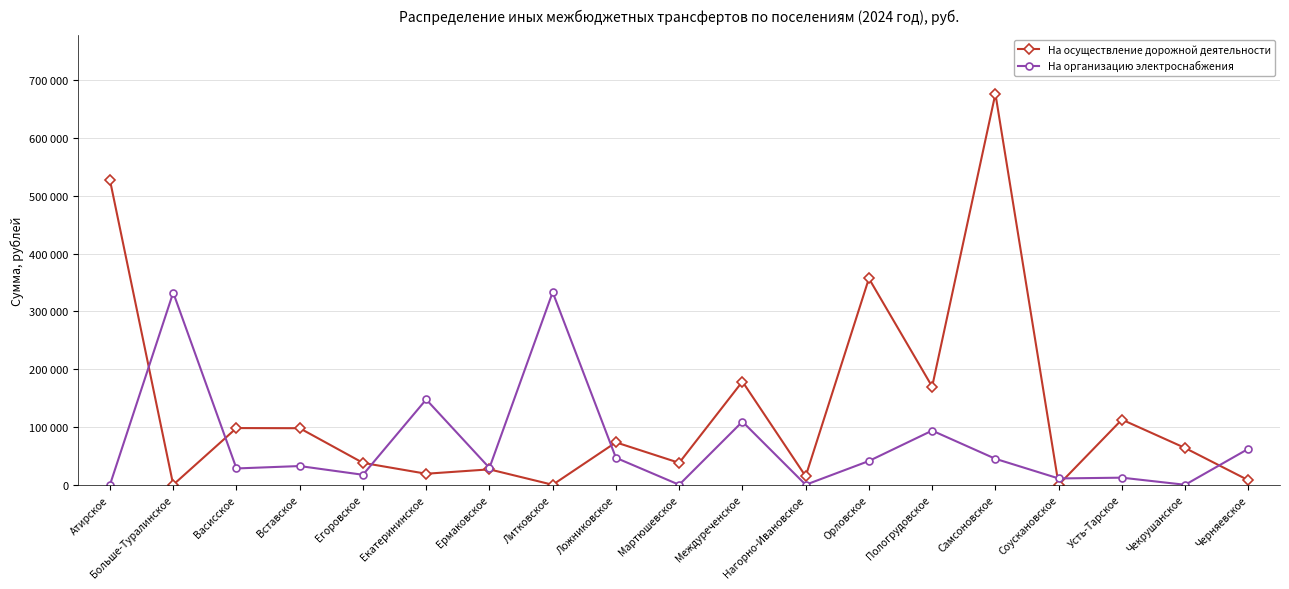

In На осуществление дорожной деятельности, how many points are higher than both neighbors (excluding endpoints)?

7